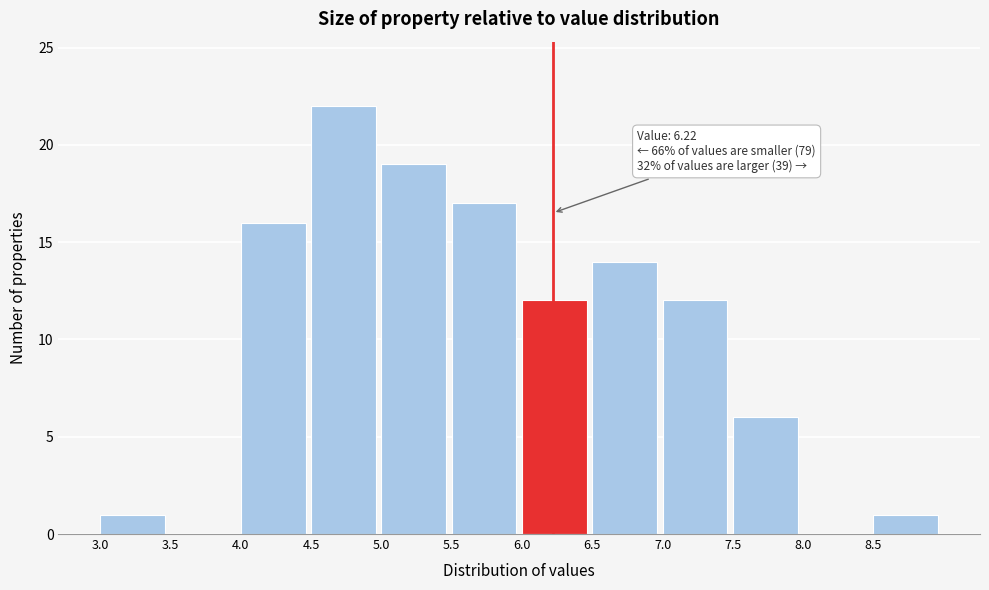

Which range on the x-axis has the tallest bar?

4.5 to 5.0